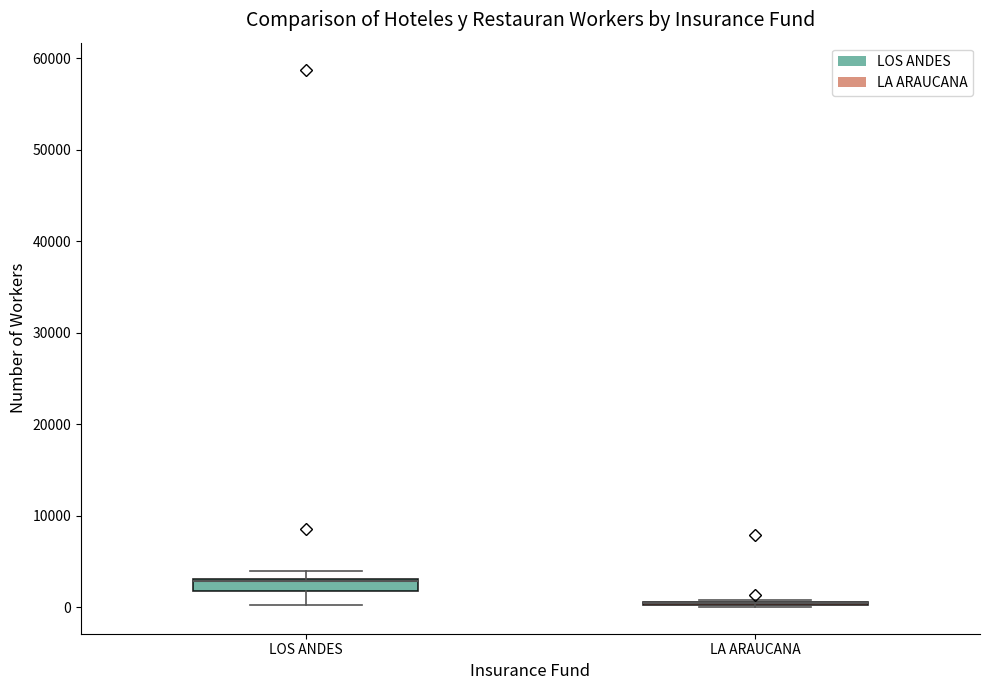

Where does the lower whisker of the box for LOS ANDES end on the y-axis? The values are not printed on the chart, so give them approximately, as read against the axis.

0